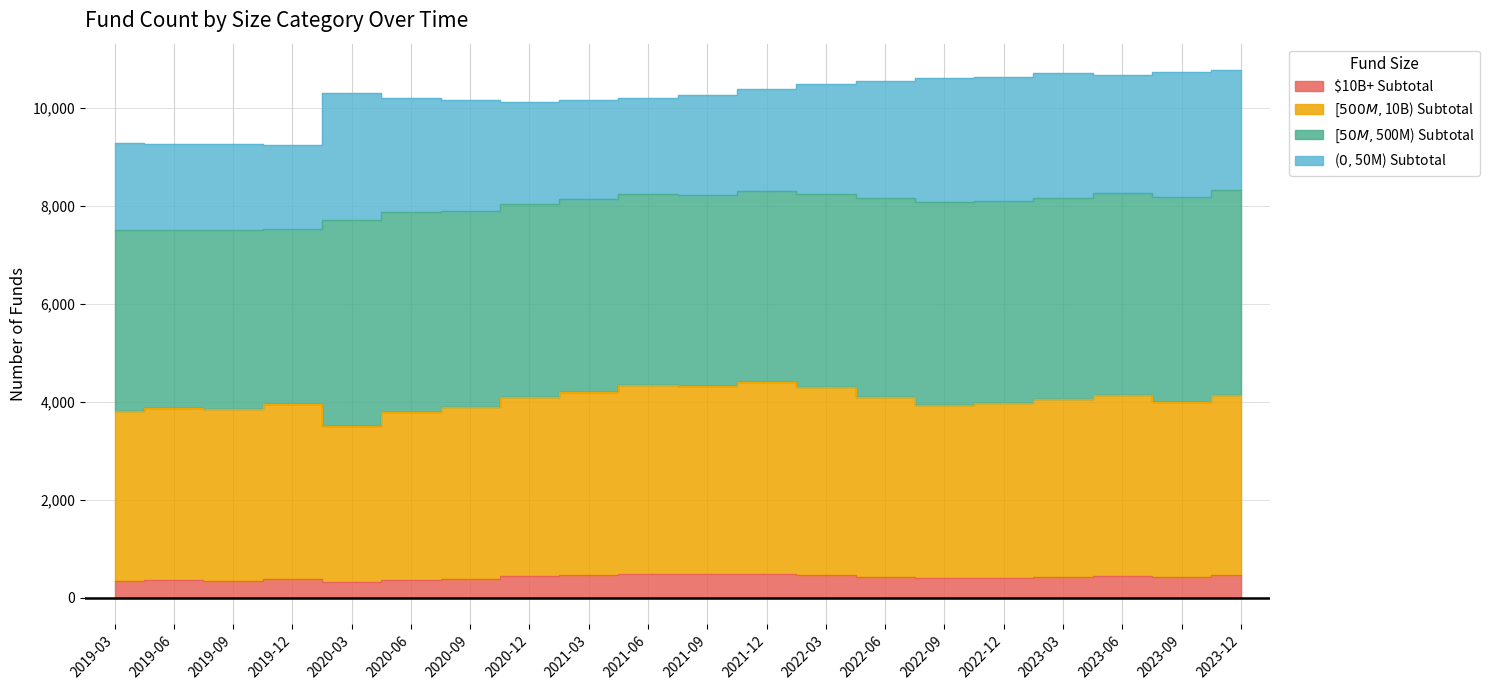

What is the spread (max minus min) of values at 2020-09?

3515